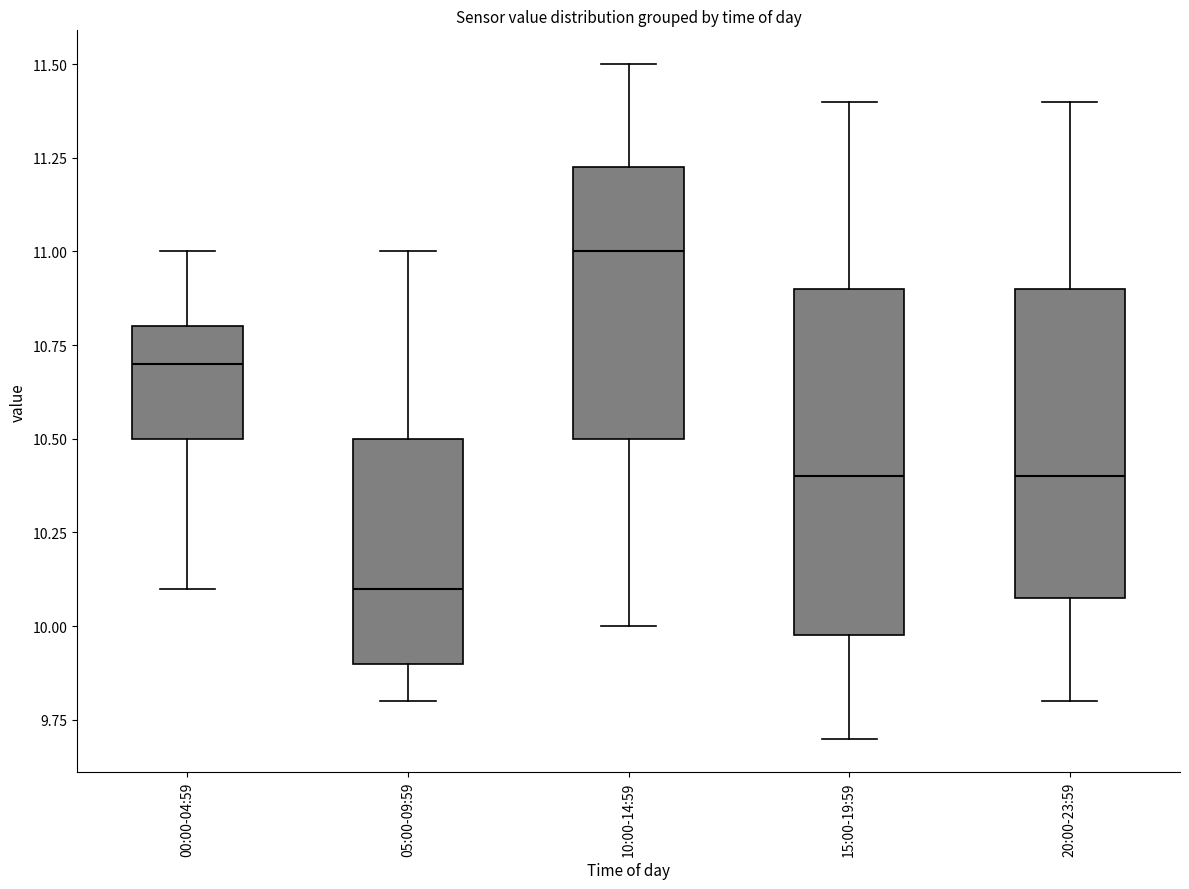

Where does the median line of the box for 20:00-23:59 sit on the y-axis? The values are not printed on the chart, so give them approximately, as read against the axis.

10.40